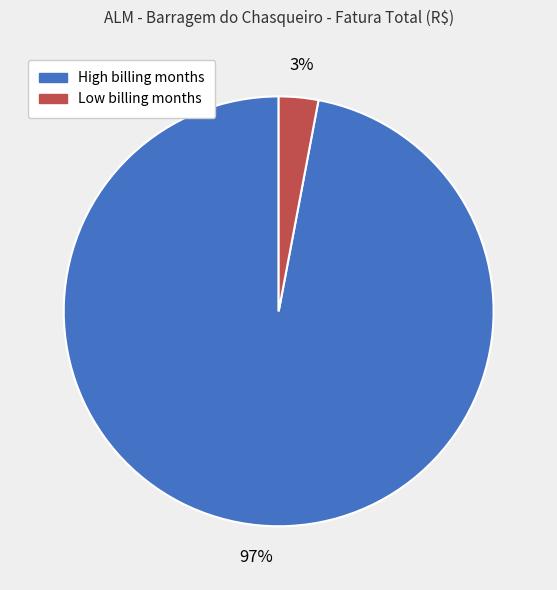

To the nearest percent, what is the average slice percentage?

50%